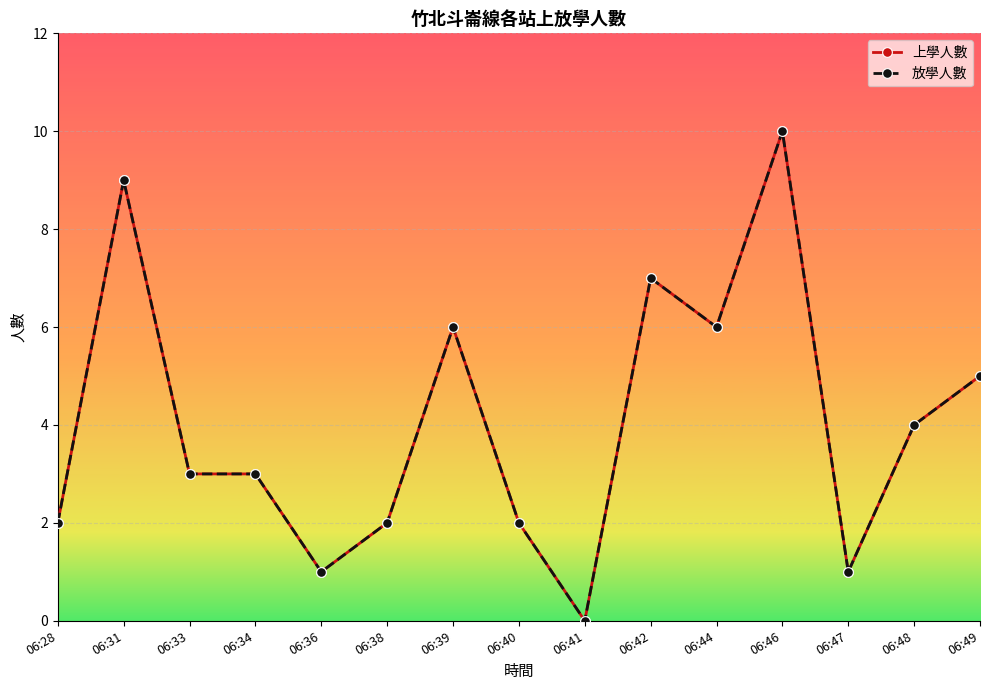

What is the greatest value displayed?

10